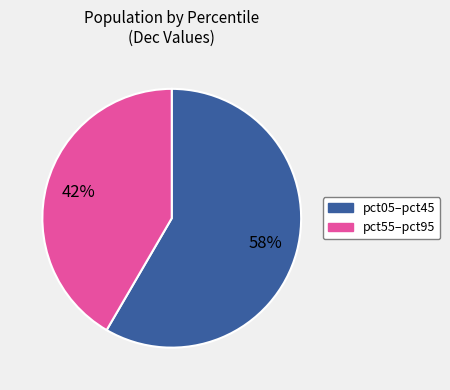

Is there a majority slice in this chart?

Yes